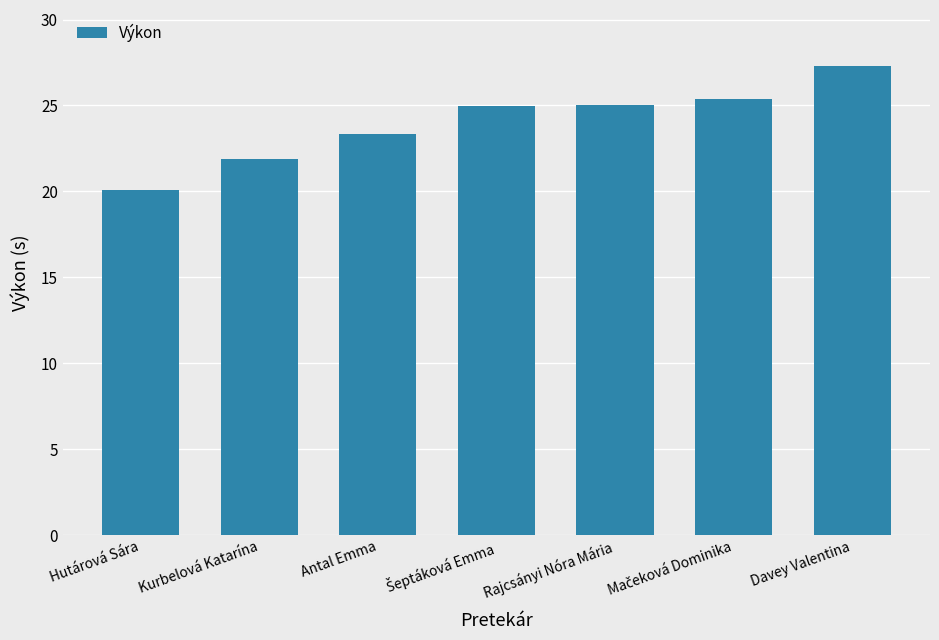

What is the greatest value displayed?

27.3